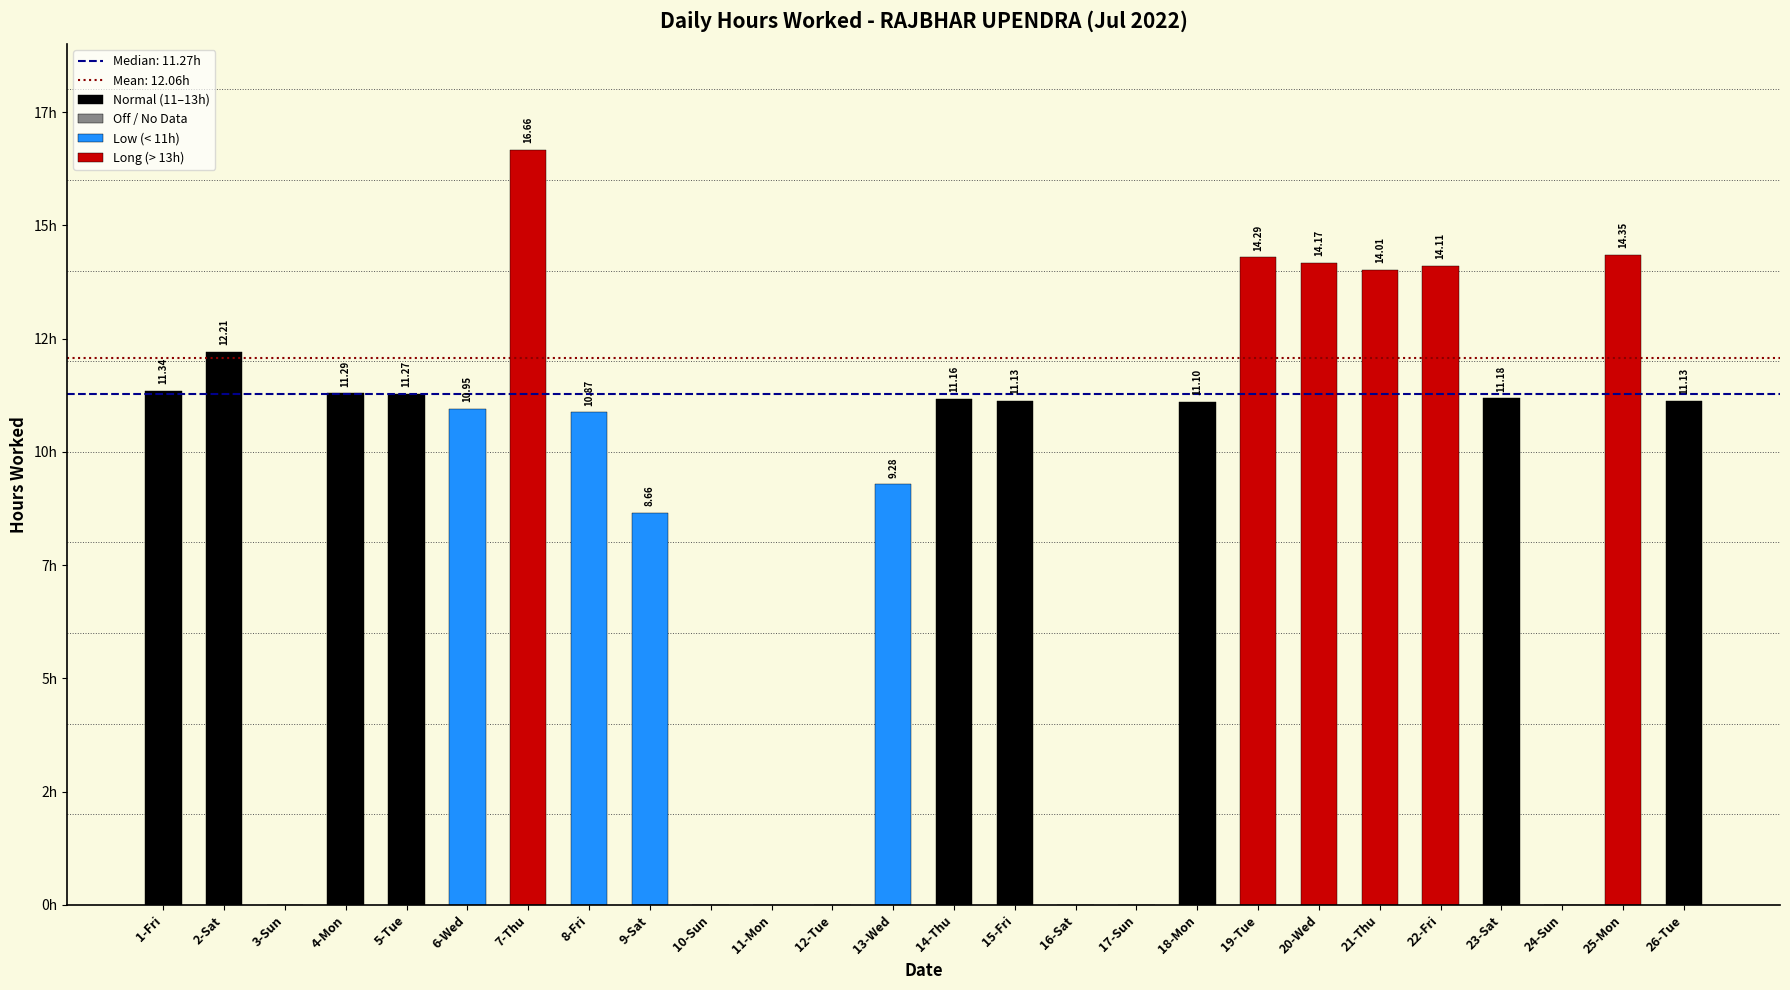

The value at 21-Thu is 20.7. True or false?

False